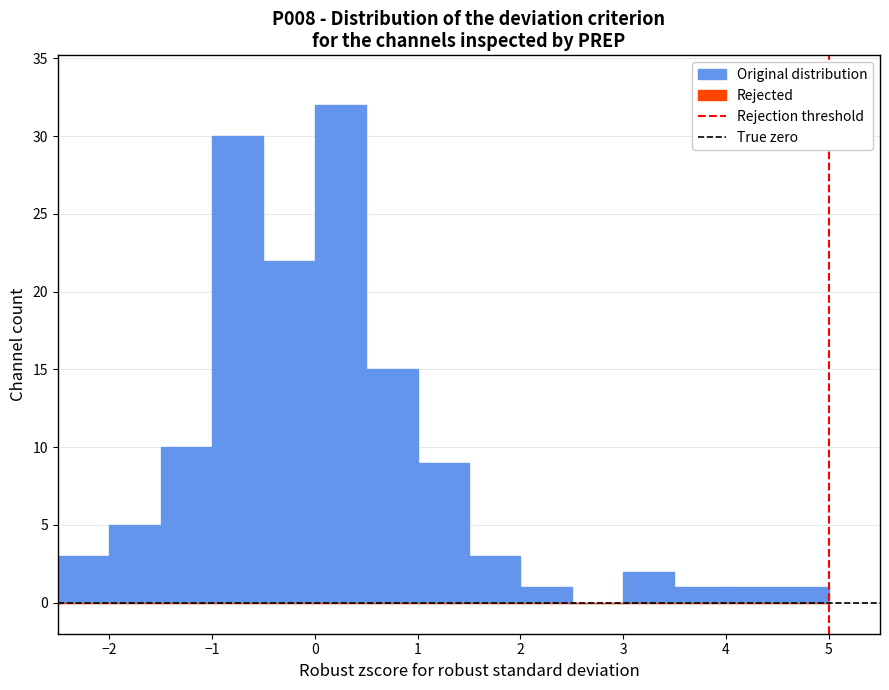

Over which range of the x-axis is the bar tallest?

0.0 to 0.5